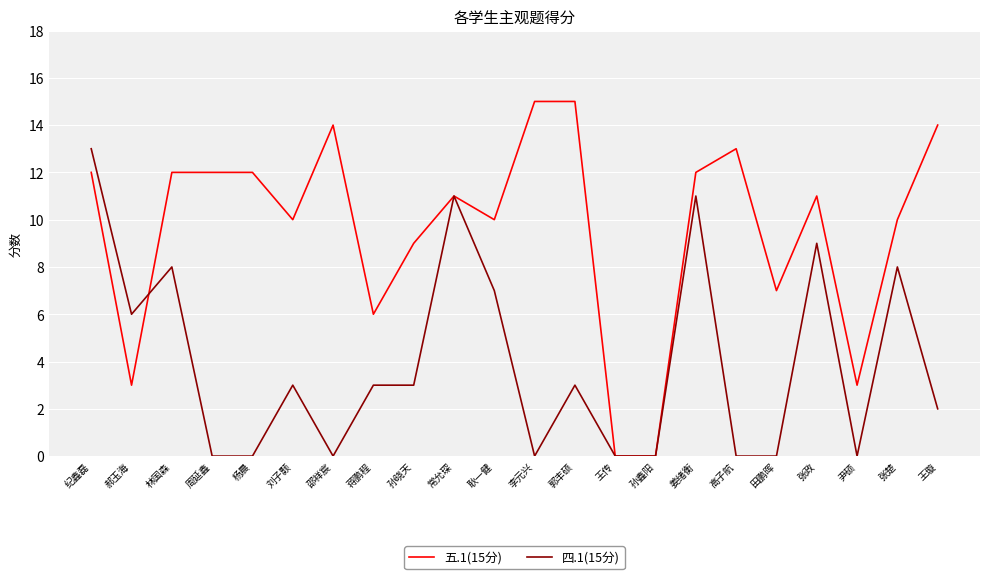

Count the number of categories in the chart.

22